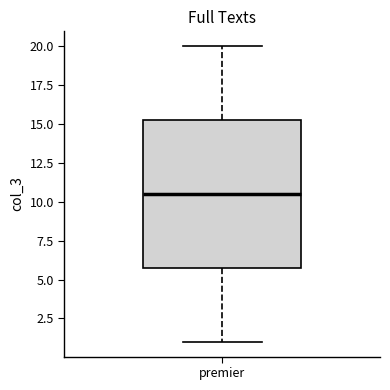

Where does the upper whisker of the box for premier end on the y-axis? The values are not printed on the chart, so give them approximately, as read against the axis.

20.0